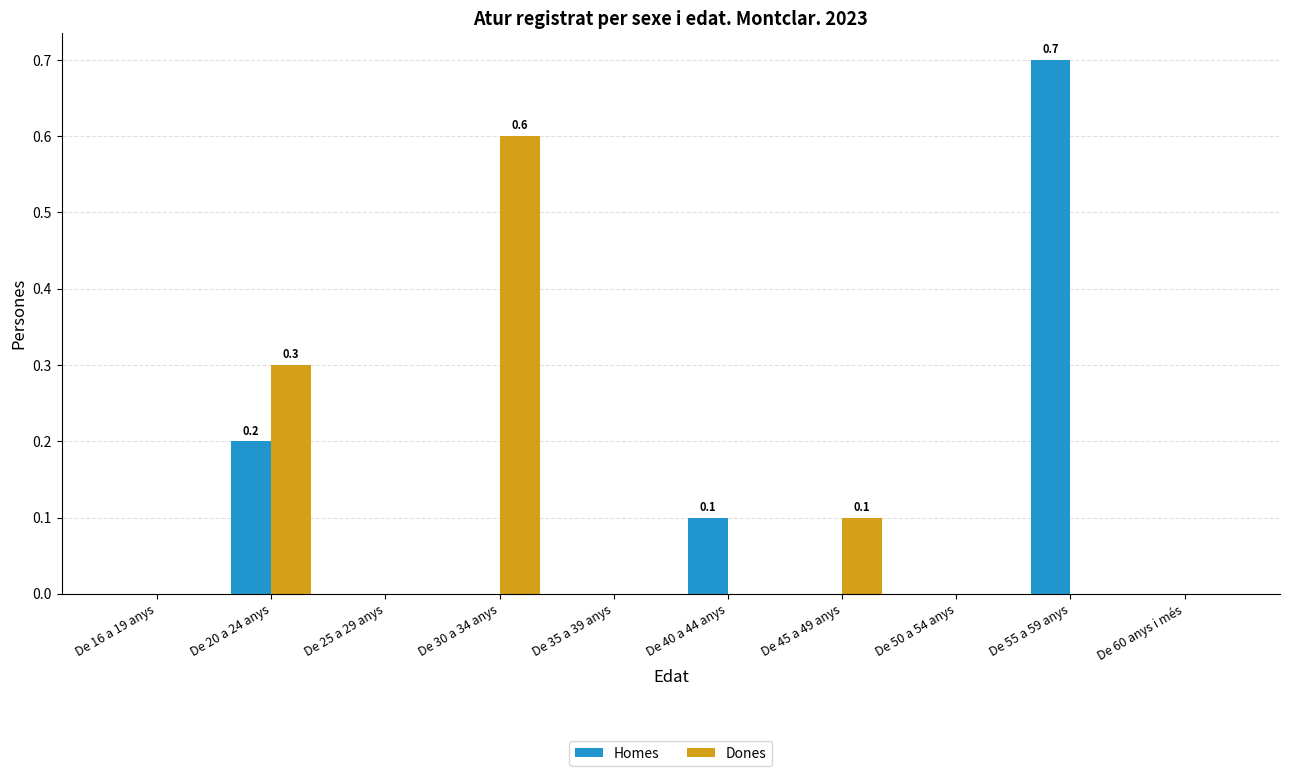

The value of Homes at De 30 a 34 anys is 0.3. True or false?

False